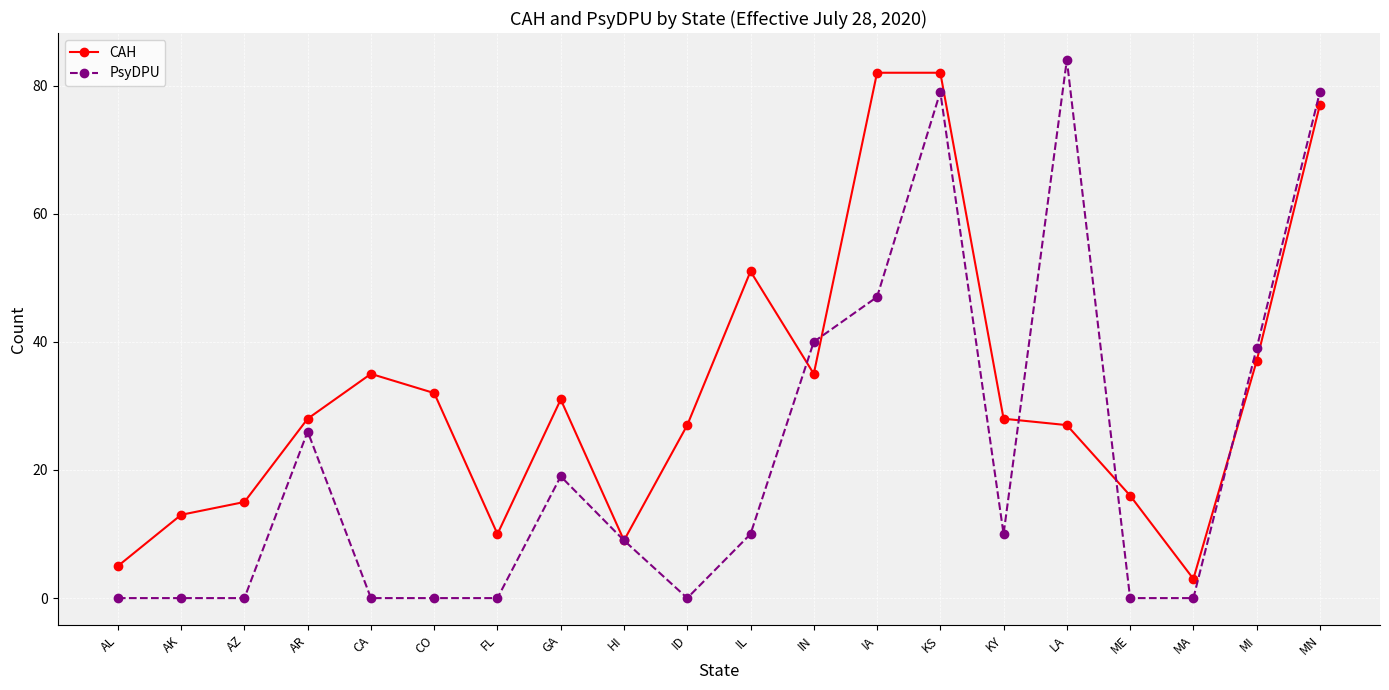

What are all the series names shown in the legend?

CAH, PsyDPU